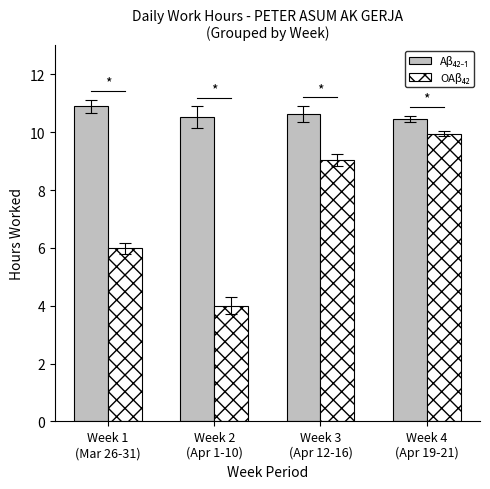

What is the label of the 1st bar from the right?

Week 4
(Apr 19-21)